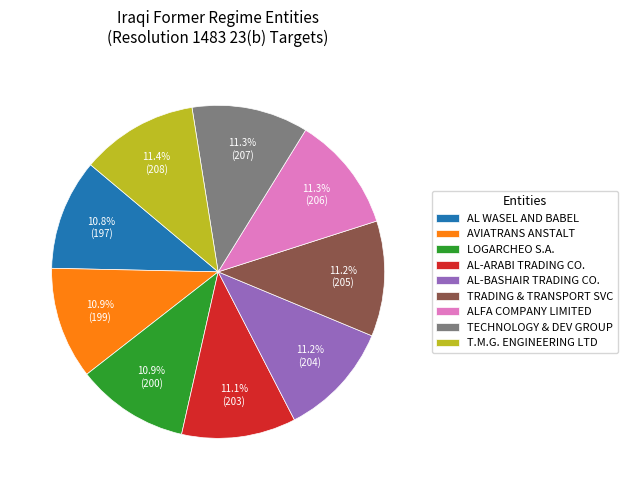

Approximately how many times larger is the value at AL WASEL AND BABEL compared to T.M.G. ENGINEERING LTD?

0.9